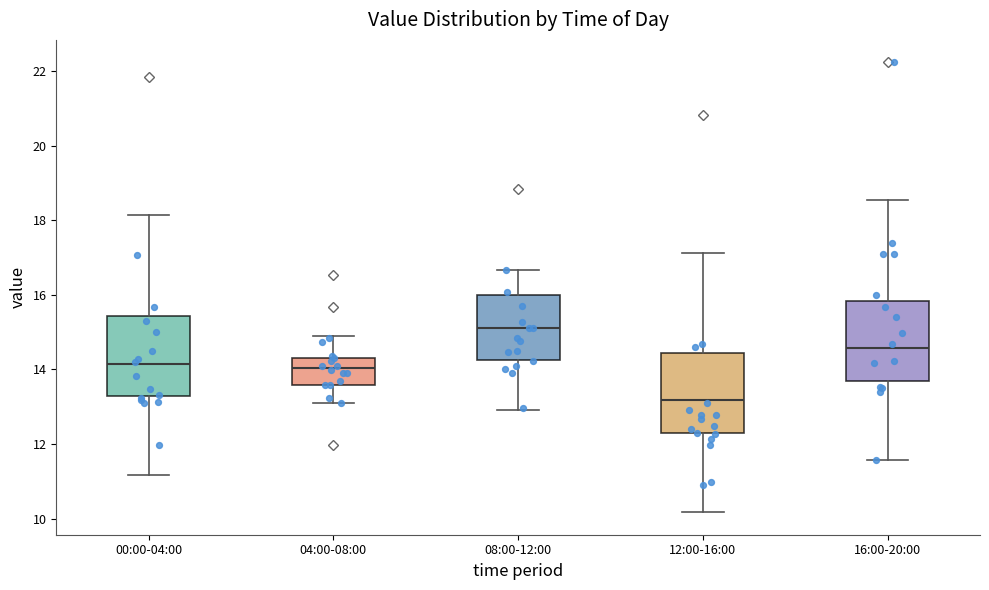

Reading left to right, transcribe this box plot: for each box, give where its median line is, the range the box spans, and where its two whiskers end, as read against the y-axis. The values are not printed on the chart, so give them approximately, as read against the axis.

00:00-04:00: median 14.2, box 13.2 to 15.4, whiskers 11.2 to 18.2
04:00-08:00: median 14.0, box 13.6 to 14.4, whiskers 13.2 to 15.0
08:00-12:00: median 15.2, box 14.2 to 16.0, whiskers 13.0 to 16.6
12:00-16:00: median 13.2, box 12.2 to 14.4, whiskers 10.2 to 17.2
16:00-20:00: median 14.6, box 13.6 to 15.8, whiskers 11.6 to 18.6